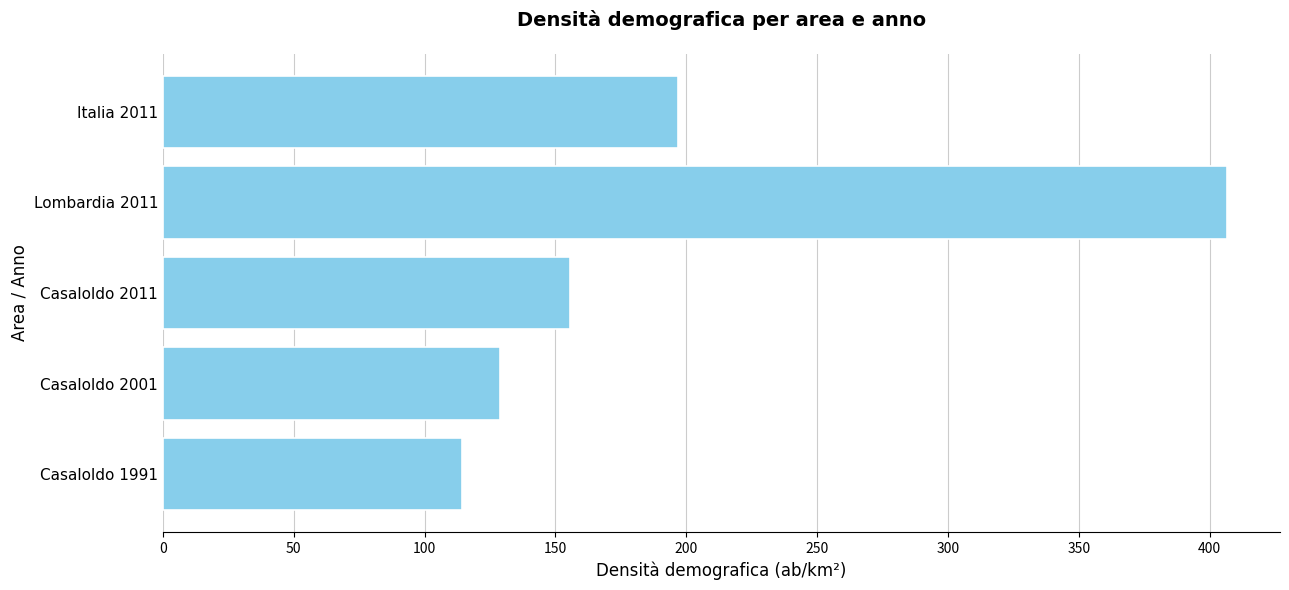

Which has a higher value, Casaloldo 1991 or Italia 2011?

Italia 2011